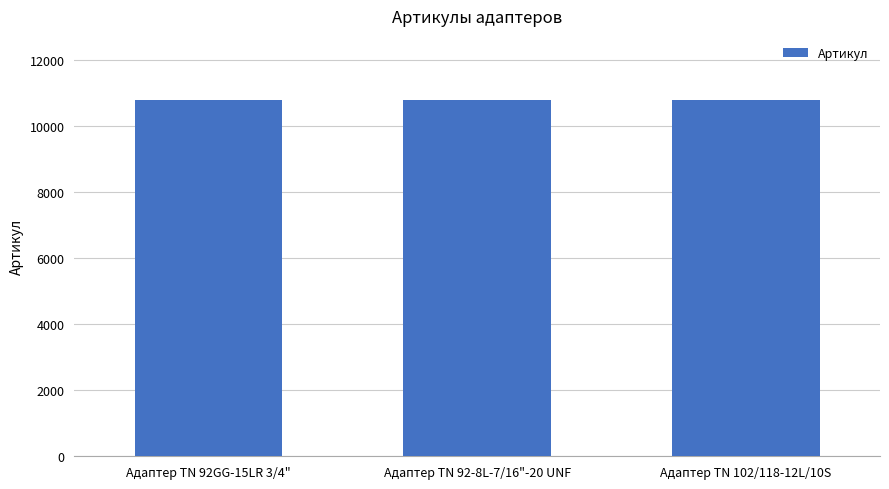

True or false: the data shows 4663 at Адаптер TN 92-8L-7/16"-20 UNF.

False